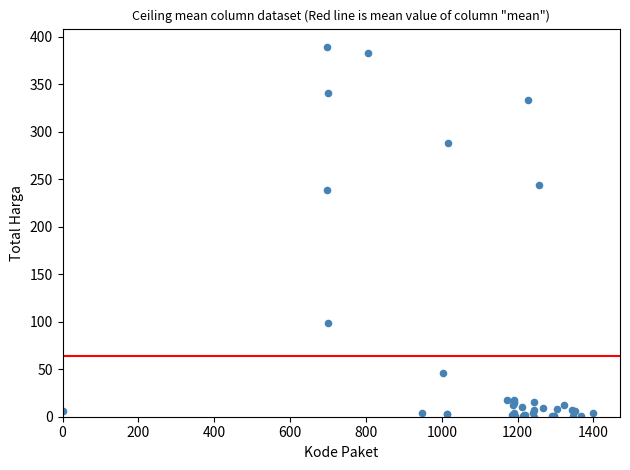

What Y value in the scatter plot is closest to 194?

239.0